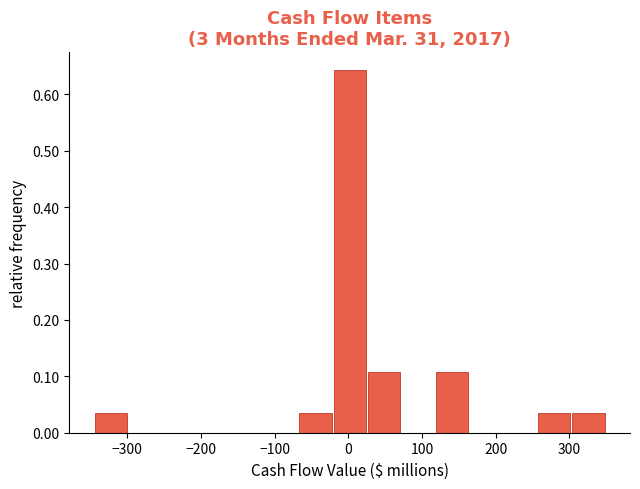

Reading left to right, list every bar in this chart as the range it spans on the x-axis followed by its height. Neither the bar edges nor the heights are printed on the chart, so give them approximately, as read against the axes.

-340 to -300: 0.04
-300 to -250: 0
-250 to -210: 0
-210 to -160: 0
-160 to -110: 0
-110 to -70: 0
-70 to -20: 0.04
-20 to 30: 0.64
30 to 70: 0.11
70 to 120: 0
120 to 160: 0.11
160 to 210: 0
210 to 260: 0
260 to 300: 0.04
300 to 350: 0.04